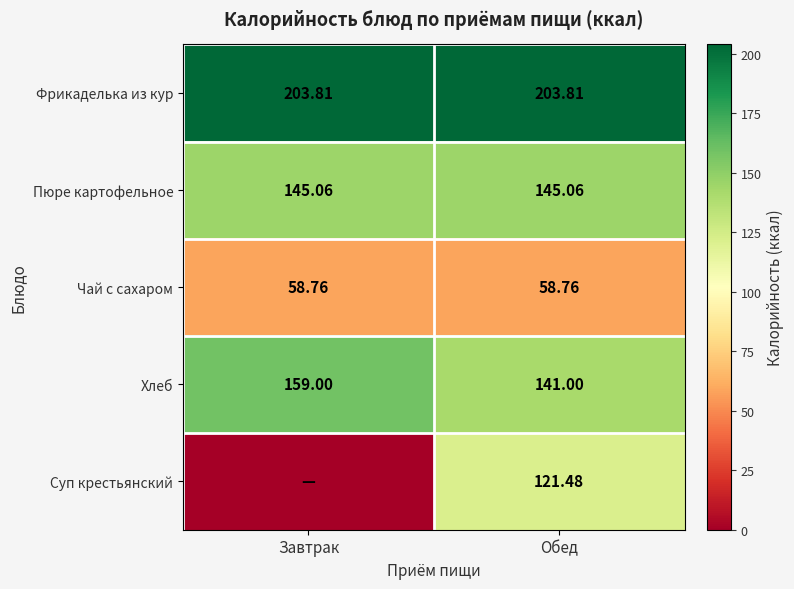

At how many categories does at least one series exceed 1?

2